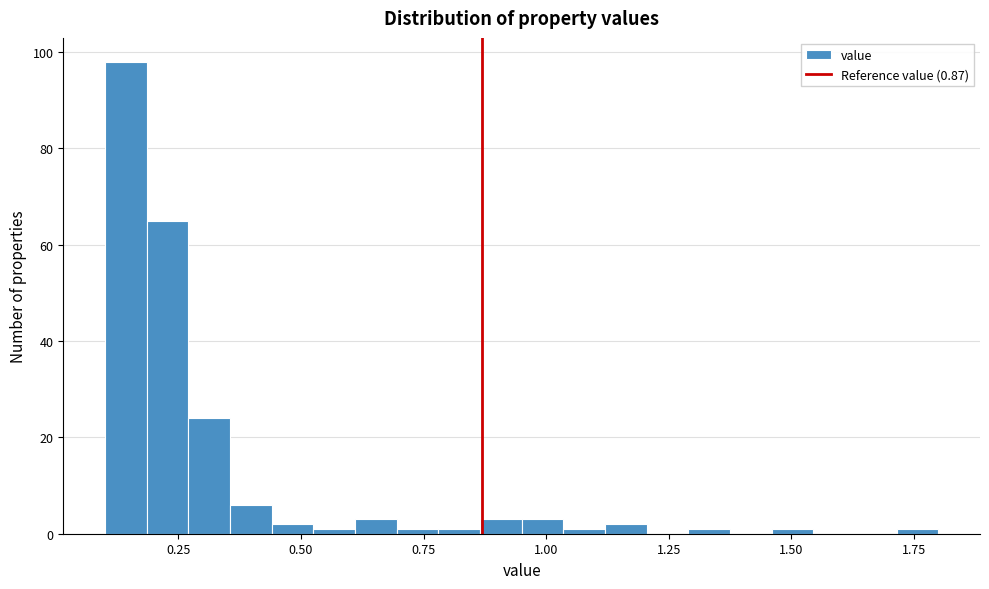

Around what value on the x-axis is the tallest bar? Give the approximate position of its centre, as read against the axis.

0.15